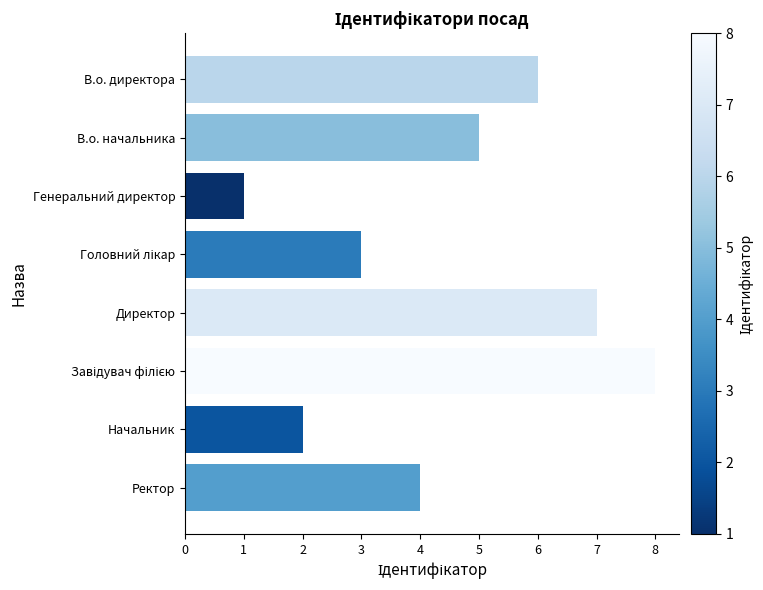

What is the difference between the maximum and minimum values?

7